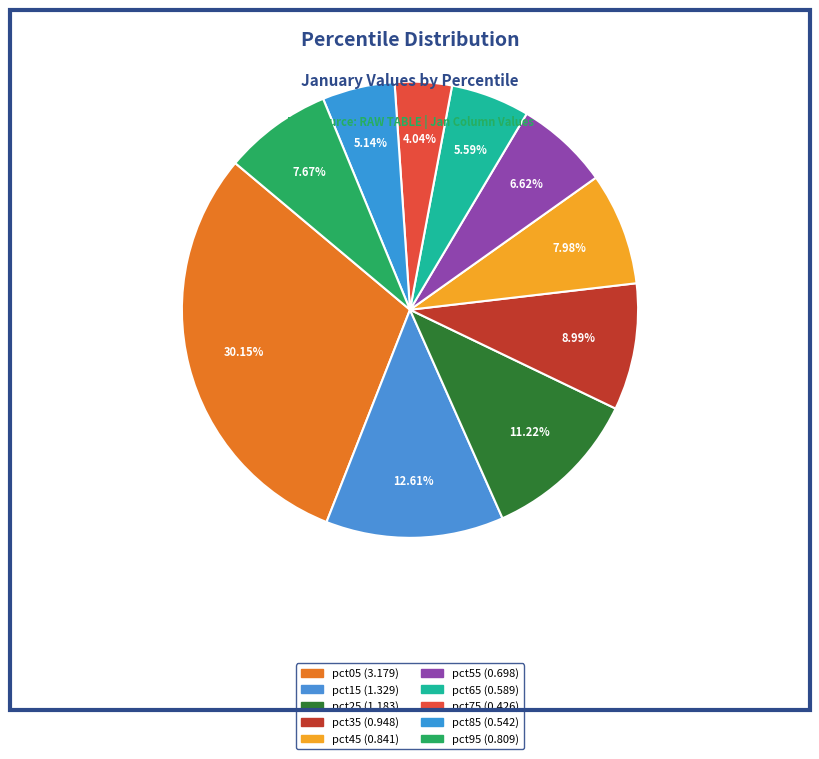

To the nearest percent, what is the combined percentage of pct15 and pct35?

22%